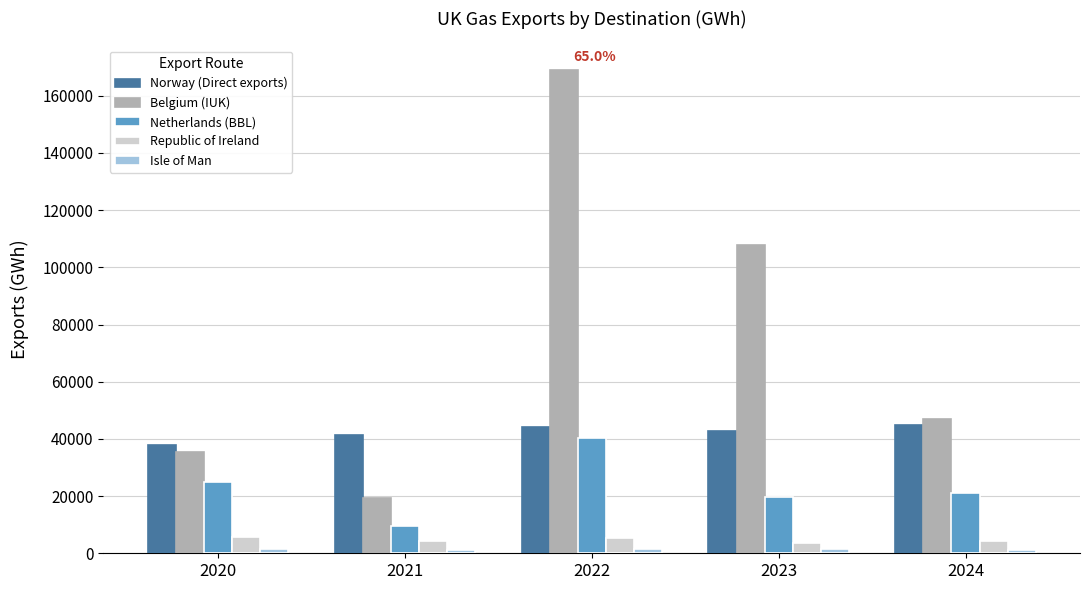

Which category has the highest value in the Netherlands (BBL) series?

2022